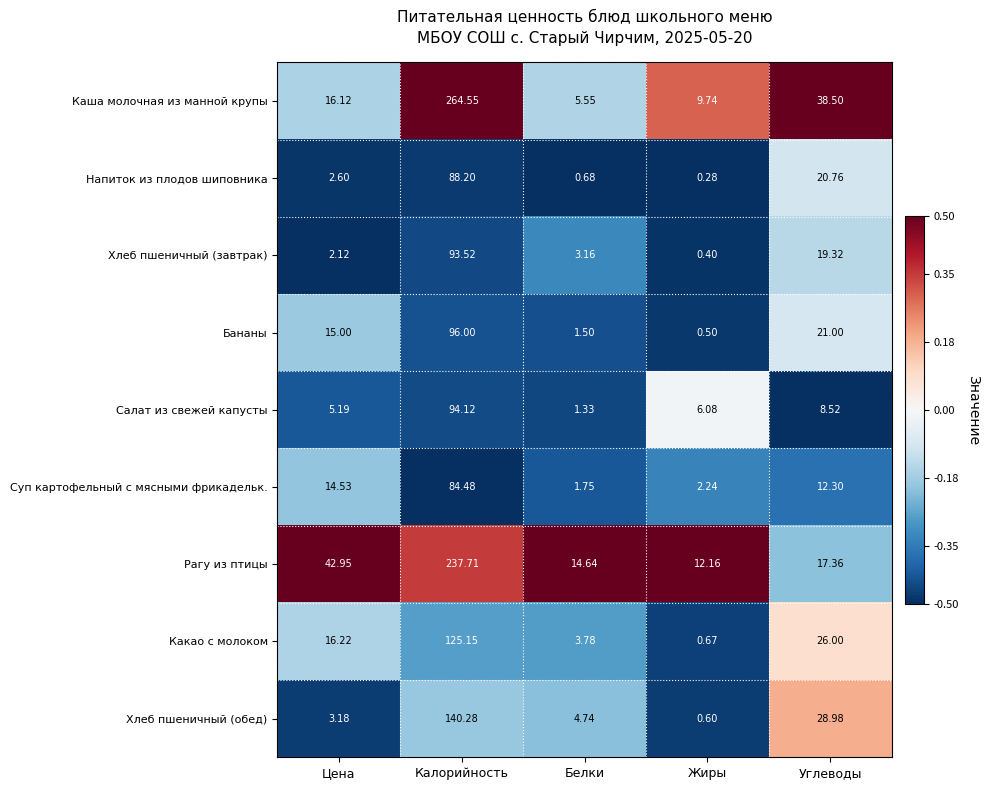

List the labels in order of Напиток из плодов шиповника value, largest first.

Калорийность, Углеводы, Цена, Белки, Жиры